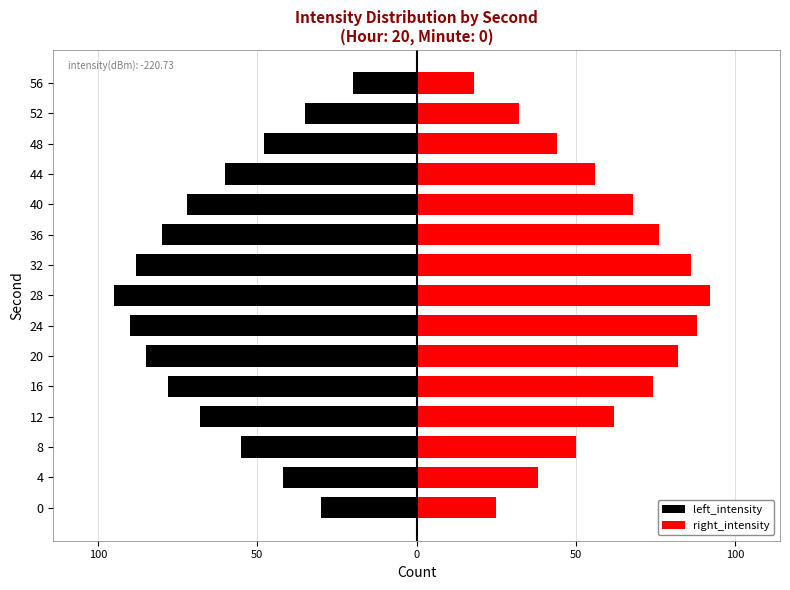

Is it true that right_intensity equals 23 at 28?

False